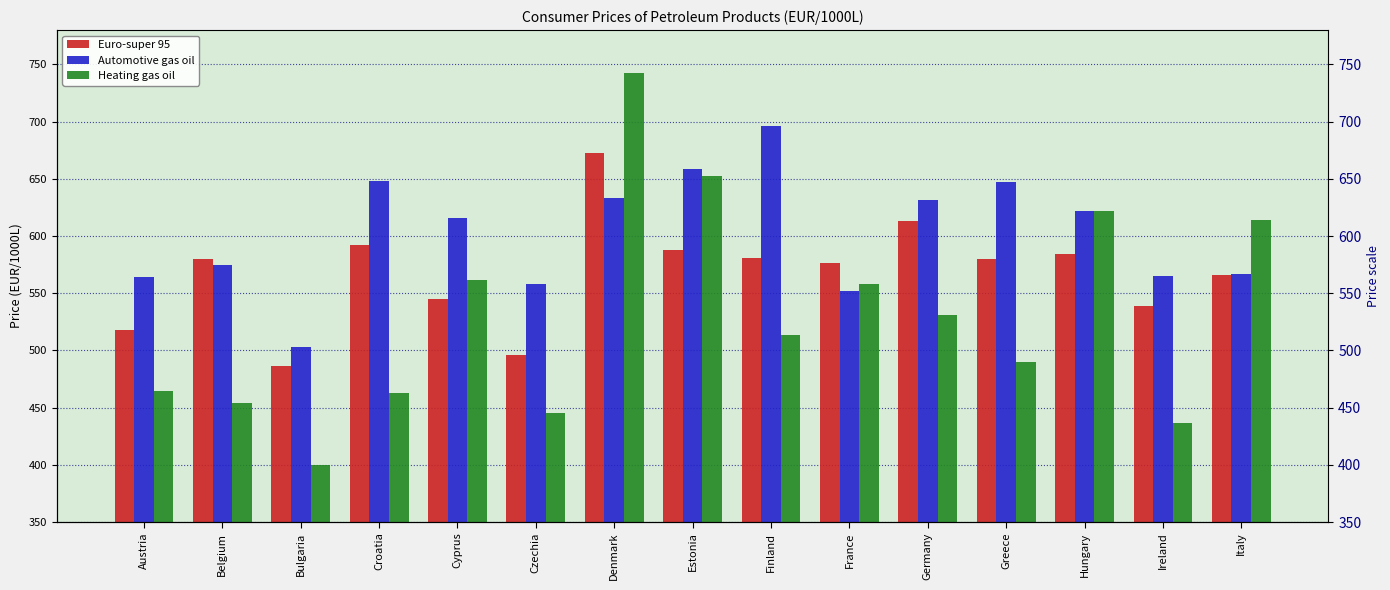

What are all the series names shown in the legend?

Euro-super 95, Automotive gas oil, Heating gas oil